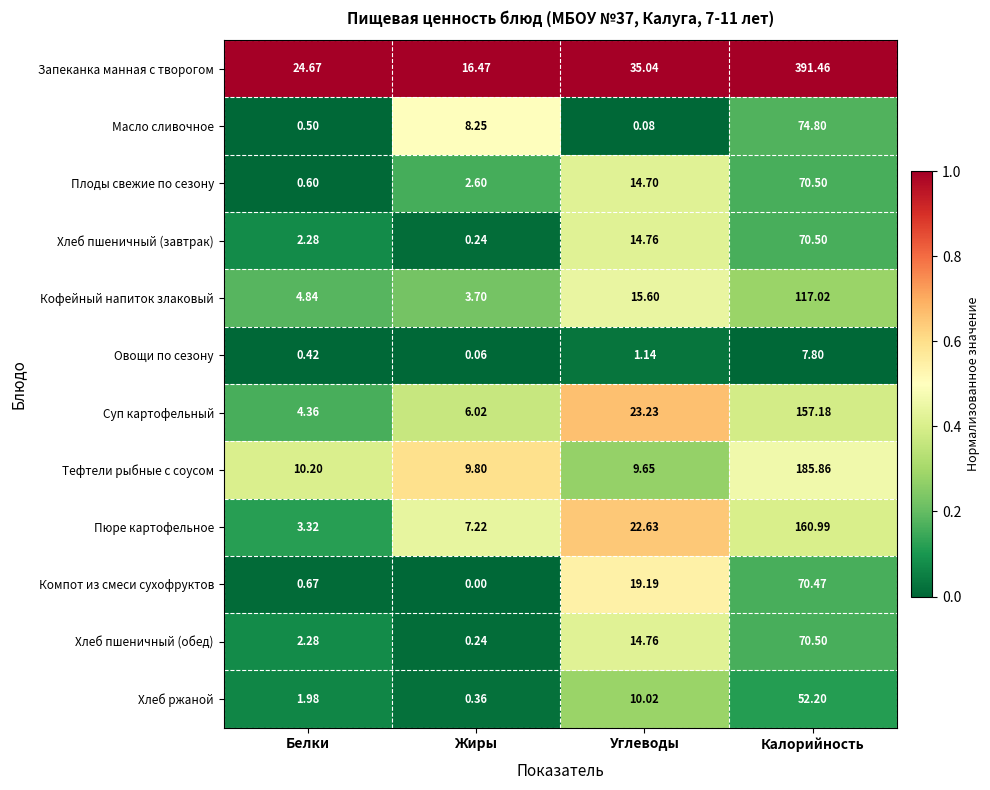

Which series has the largest range (max minus min)?

Запеканка манная с творогом